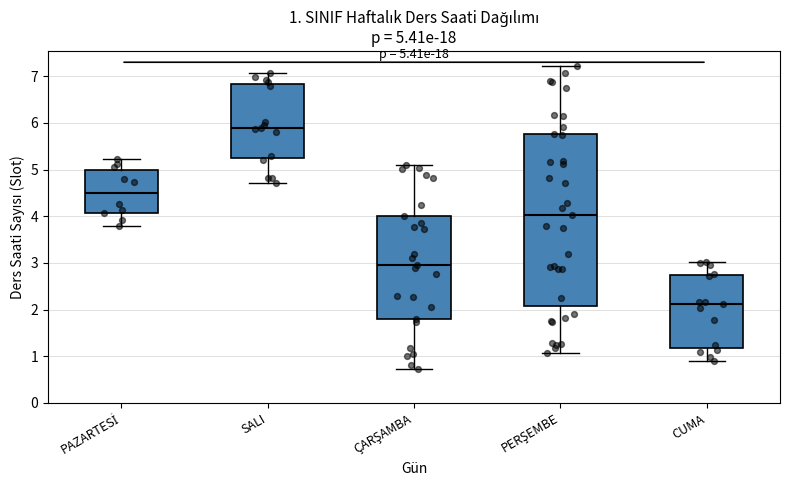

Which box has the lowest median line?

CUMA